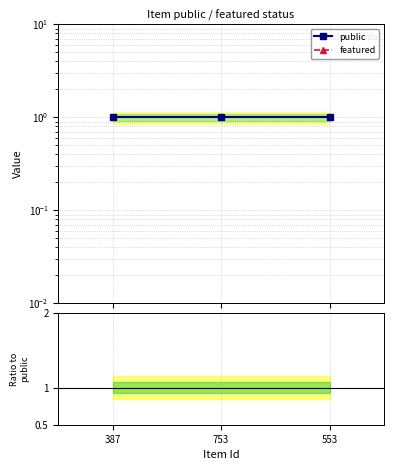

Is the value of public at 753 greater than the value of featured at 387?

Yes